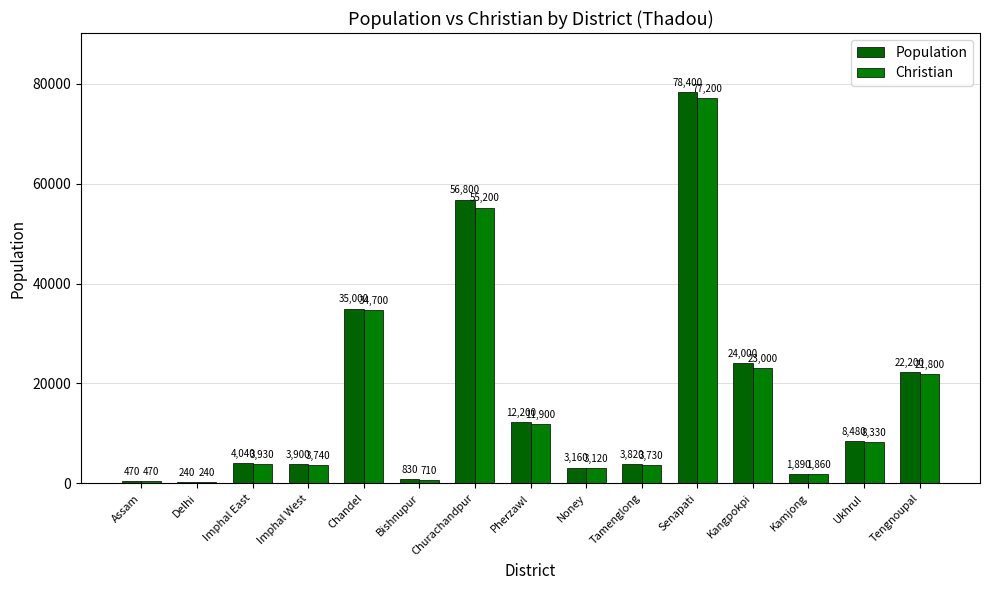

What is the spread (max minus min) of values at Imphal East?

110